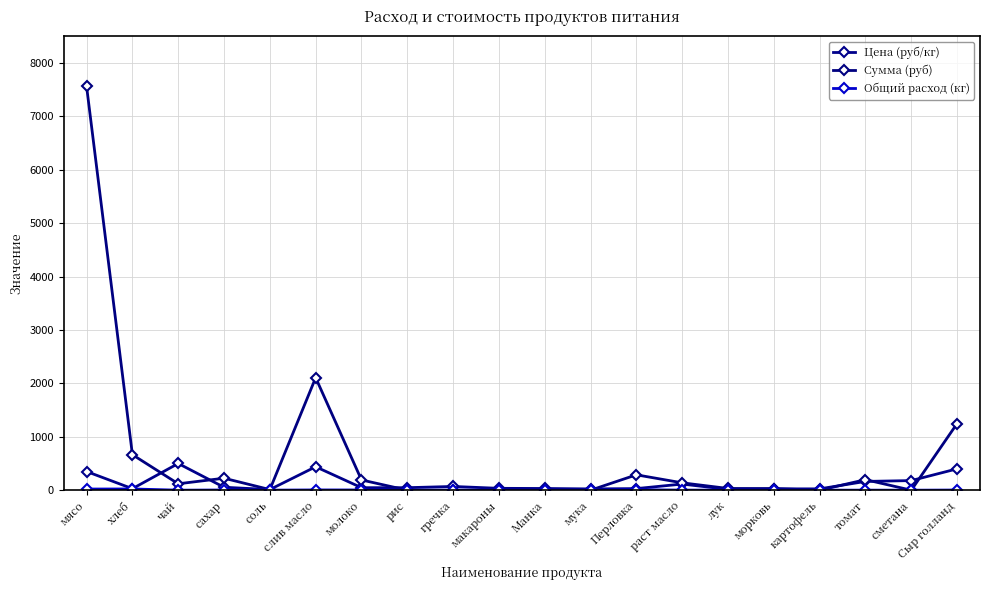

What is the difference between the maximum and minimum values in the Цена (руб/кг) series?

488.0